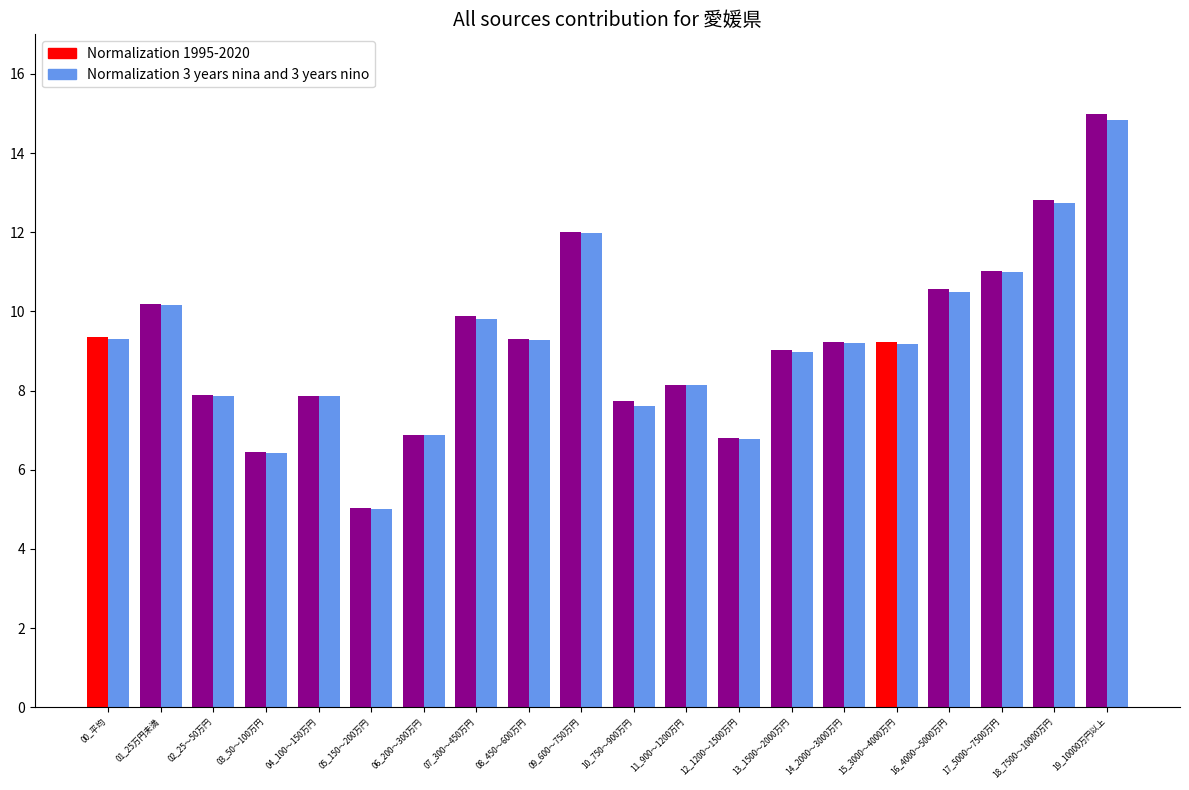

What is the difference between the Normalization 1995-2020 values at 02_25～50万円 and 07_300～450万円?

2.0